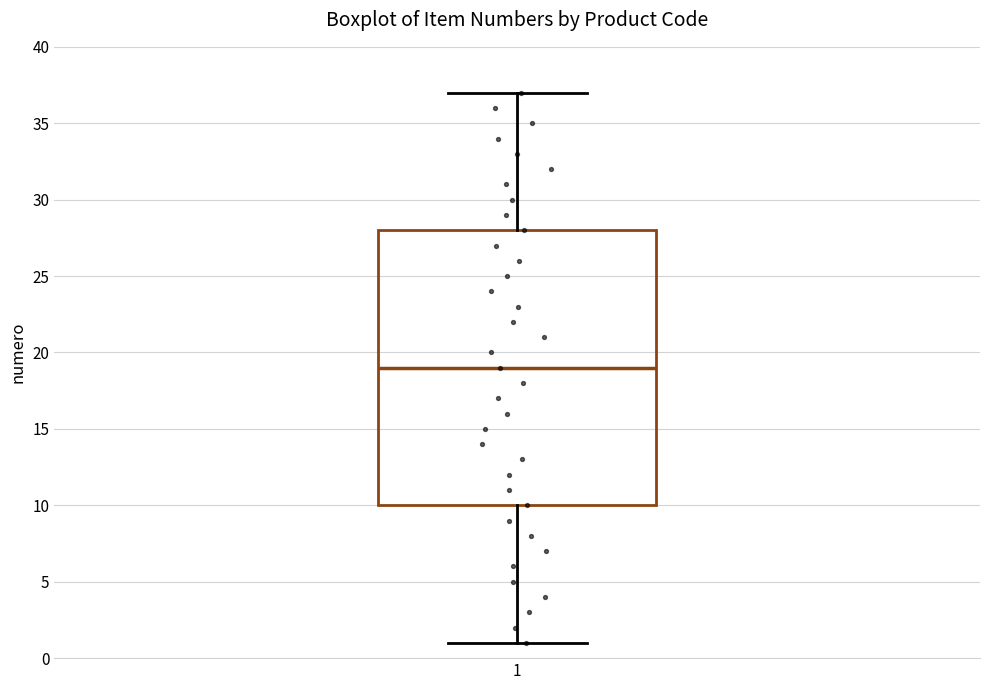

Where is the lower edge of the box at x = 1 on the y-axis? The values are not printed on the chart, so give them approximately, as read against the axis.

10